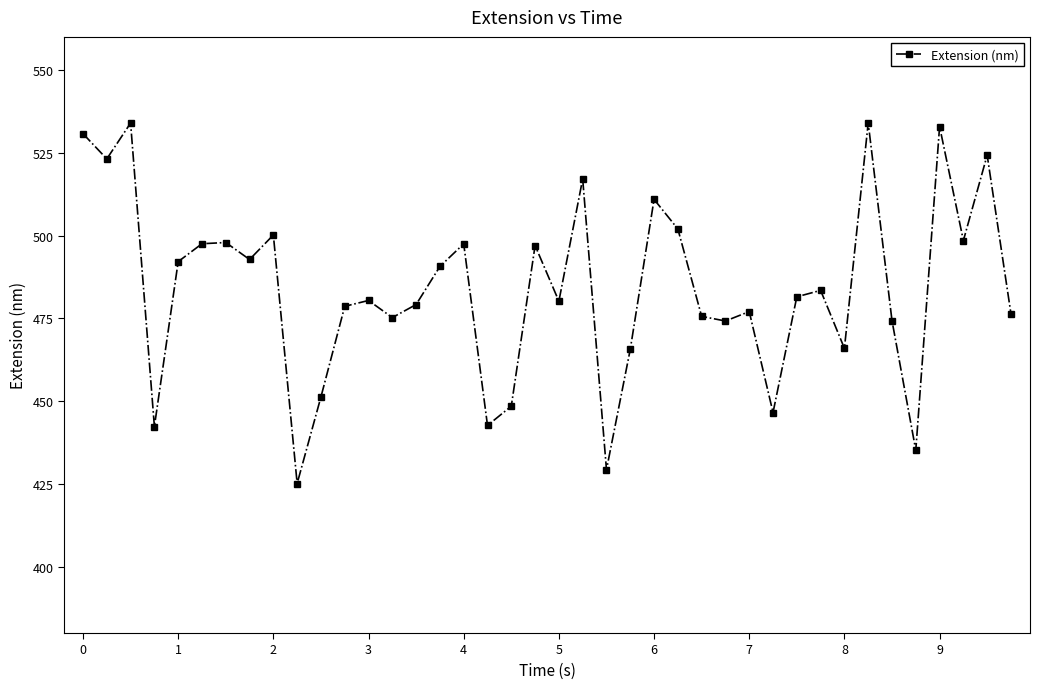

What is the value of the 33rd point from the left?

466.0